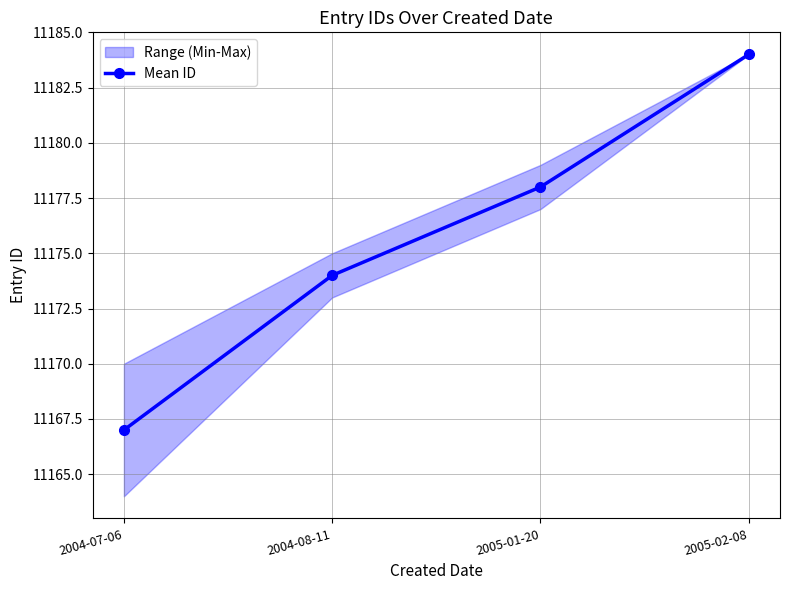

How many values are below 11178?

2